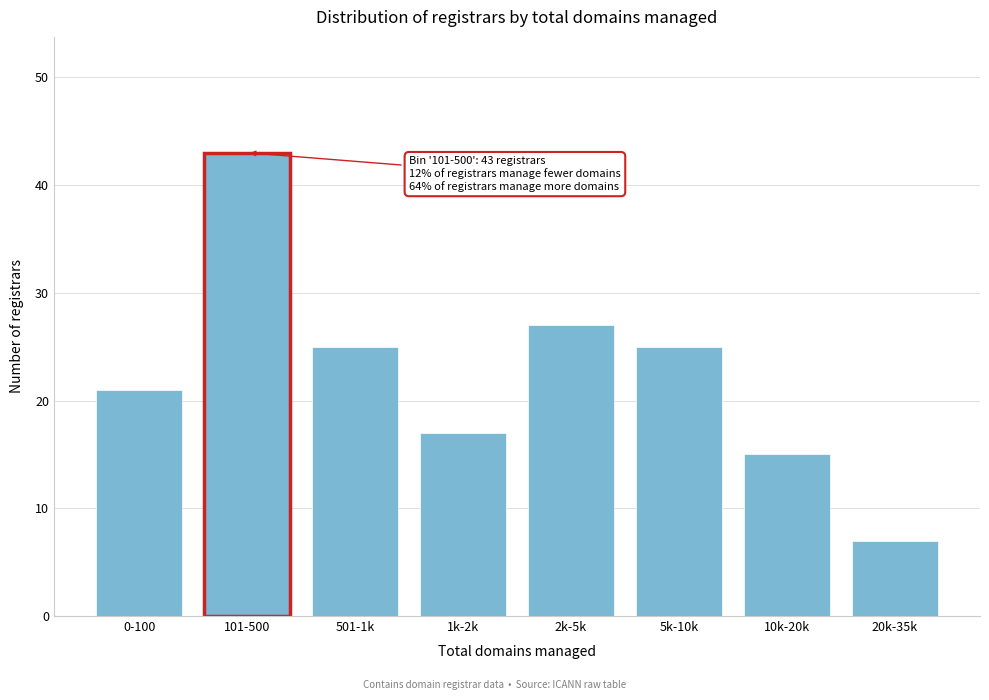

Reading left to right, extract all data points from this chart.

0-100=21	101-500=43	501-1k=25	1k-2k=17	2k-5k=27	5k-10k=25	10k-20k=15	20k-35k=7